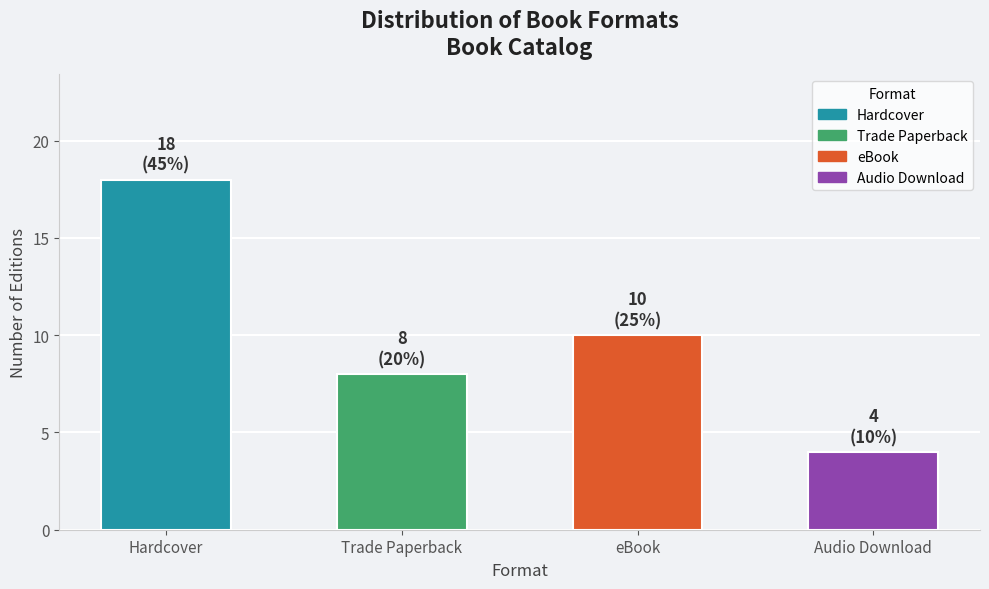

At which label is the value closest to 11?

eBook